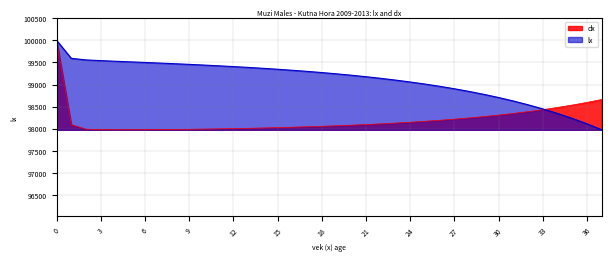

What is the difference between the lx values at 27 and 29?

126.0